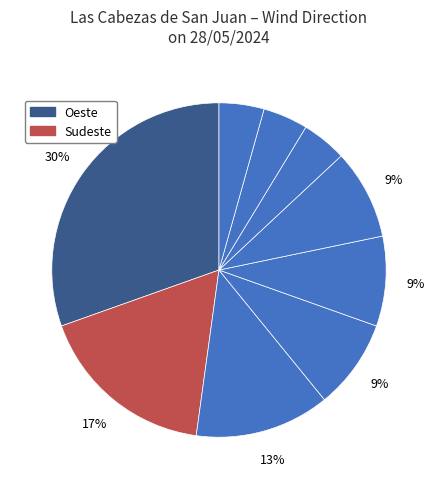

Count the number of slices in the pie.

9